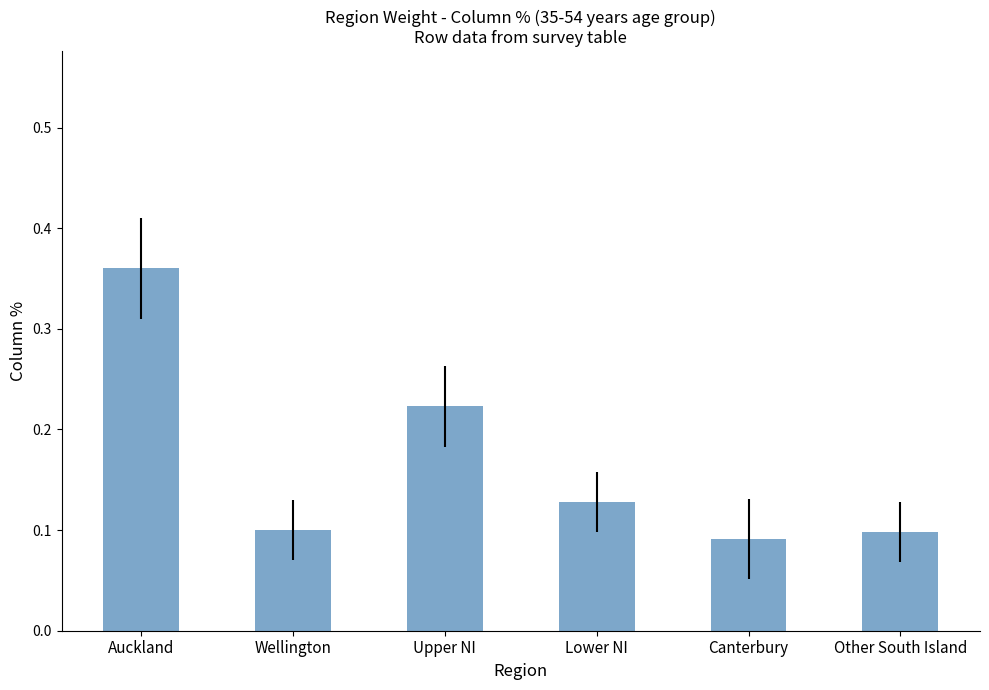

How many series are shown in this chart?

1